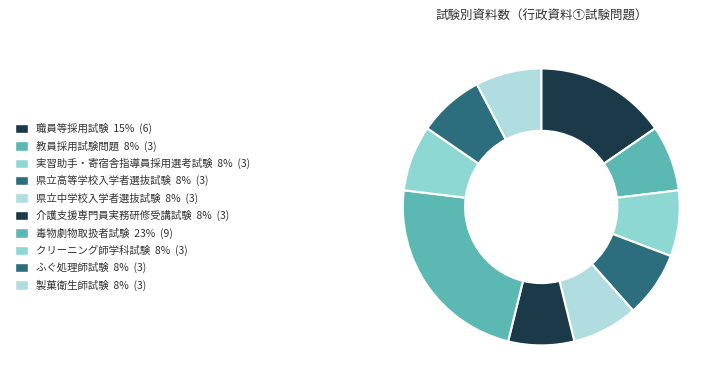

True or false: 職員等採用試験 accounts for 10% of the total.

False